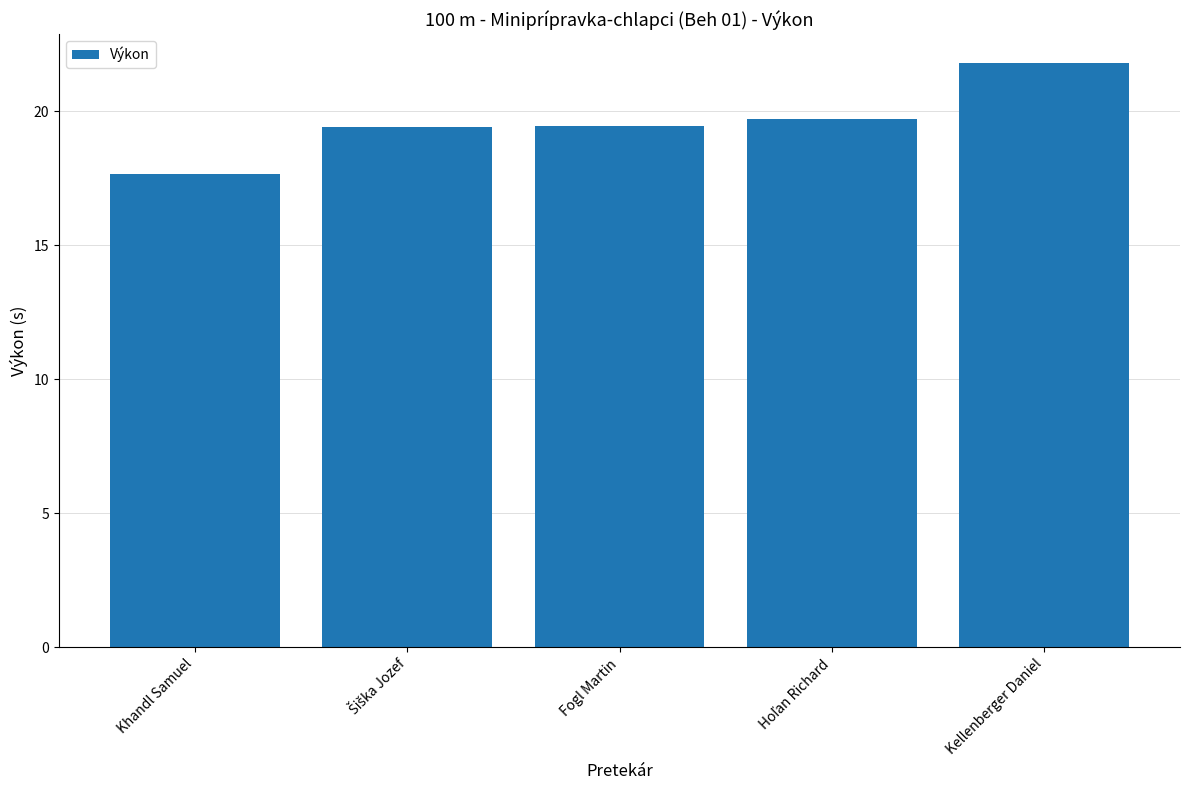

What is the smallest value displayed?

17.6